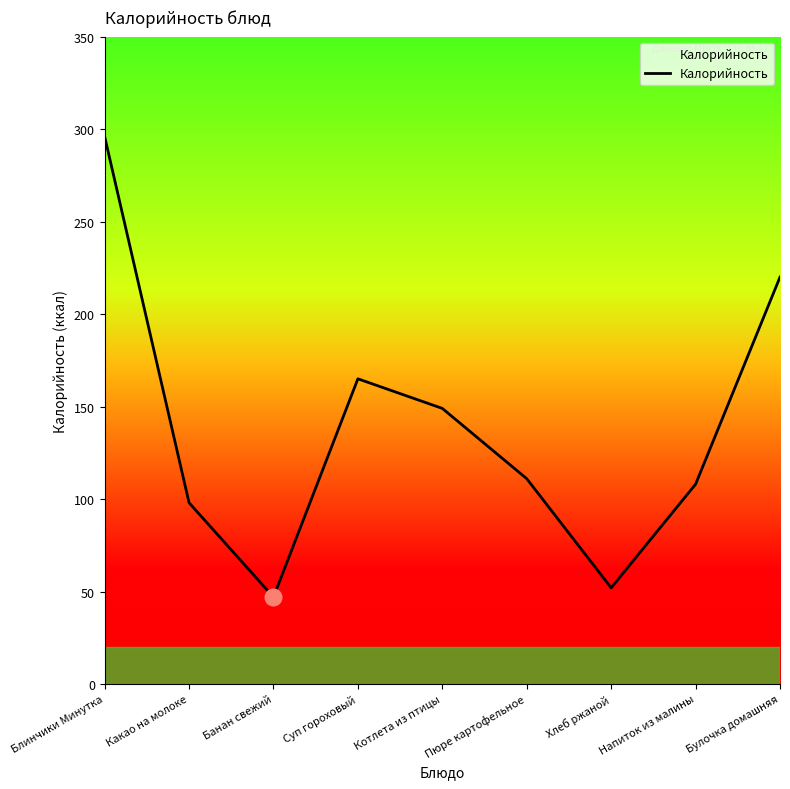

What position from the left is Напиток из малины?

8